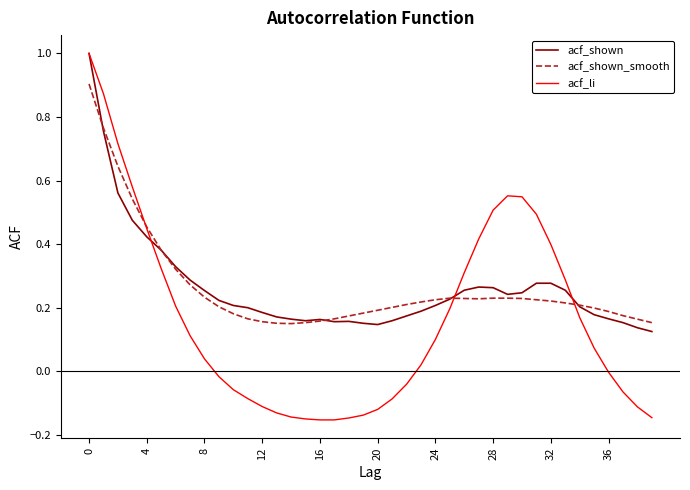

What is the highest value of the acf_li series?

1.0